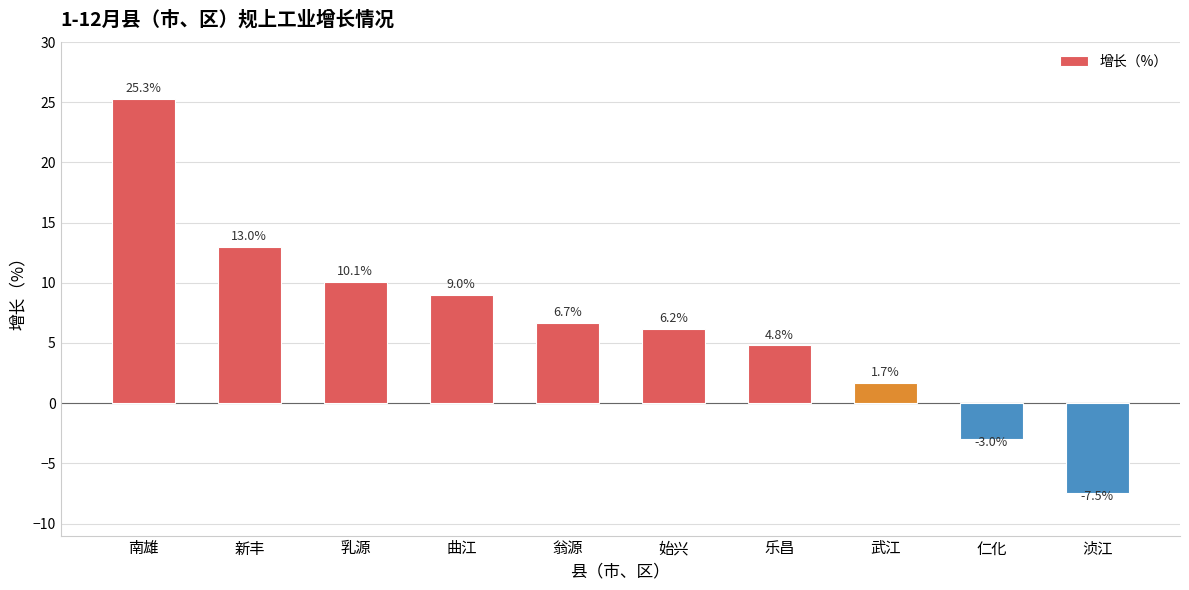

How many negative values are there?

2